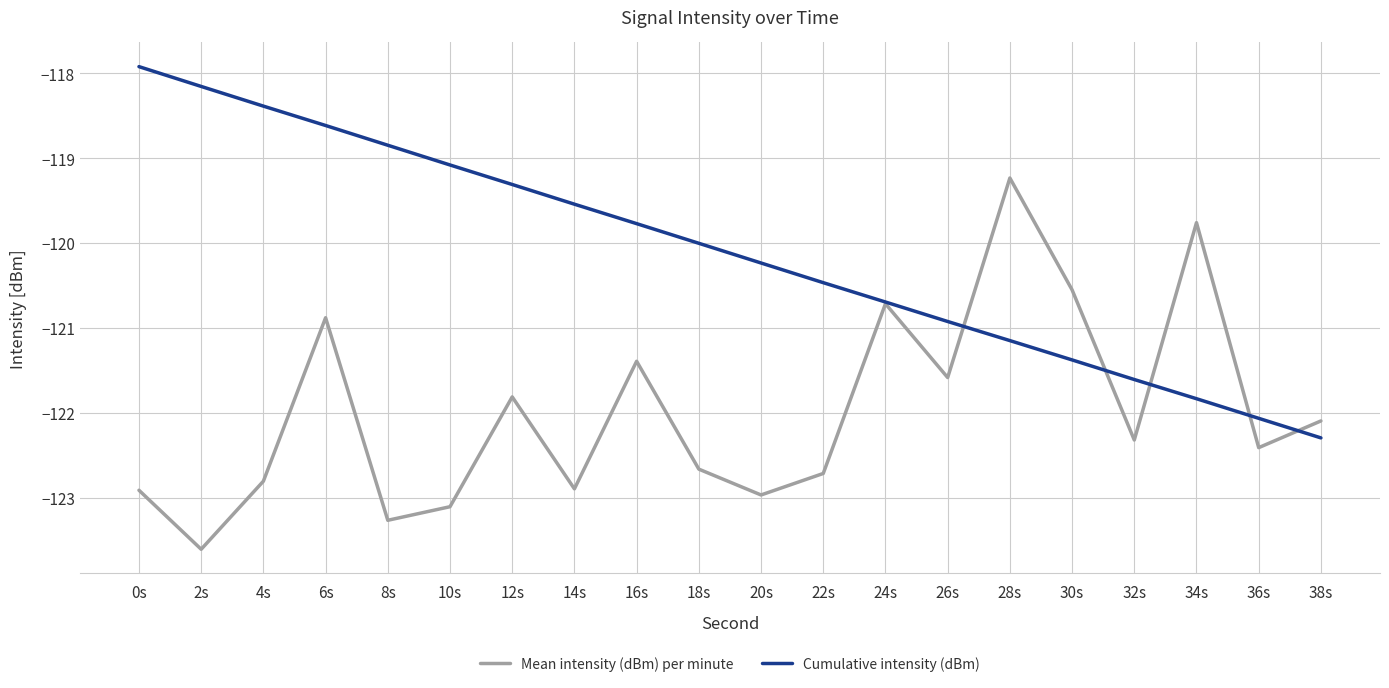

What is the spread (max minus min) of values at 14s?

3.4